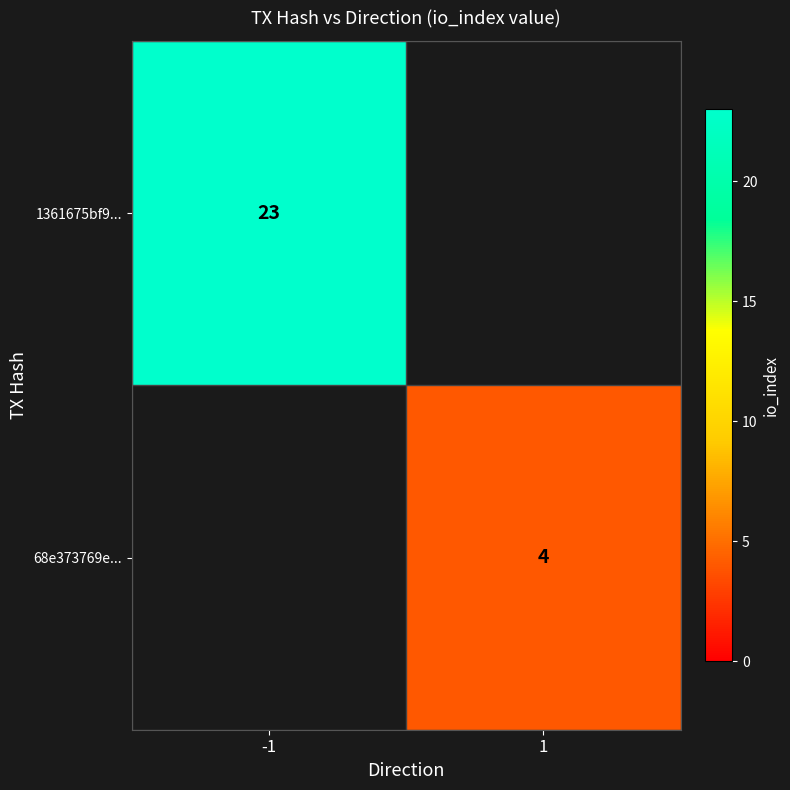

The 68e373769e... series shows 4 at 1. True or false?

True